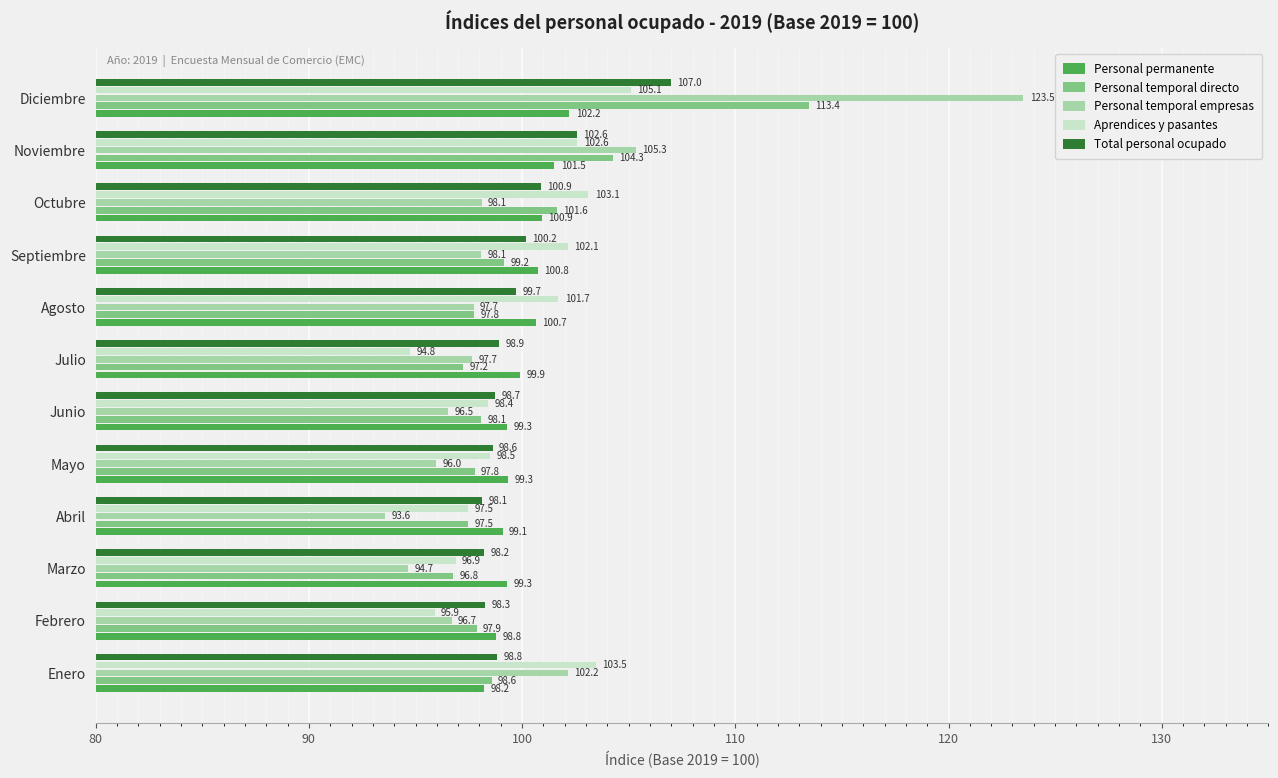

How many values in the Personal temporal empresas series are below 97?

5